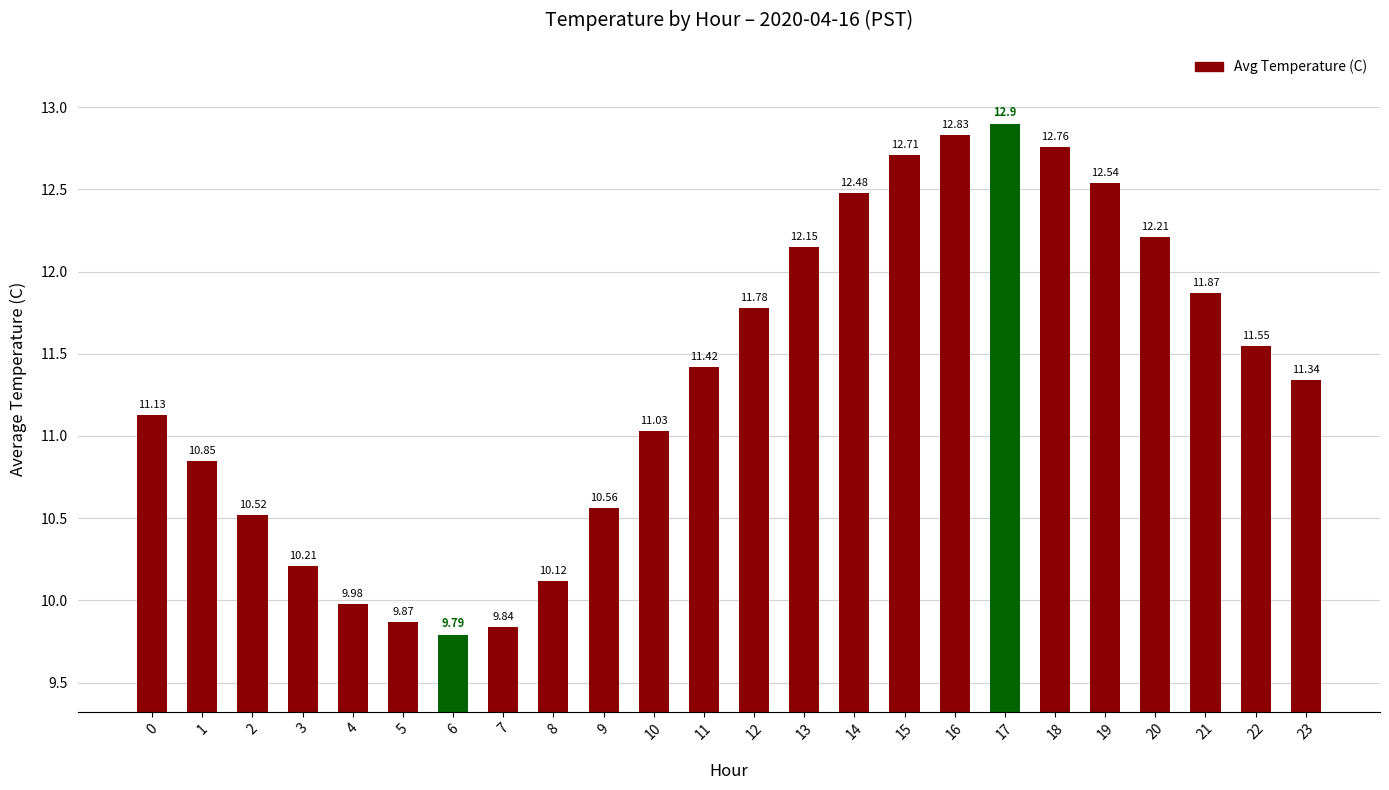

Which category has the lowest value across all series?

6